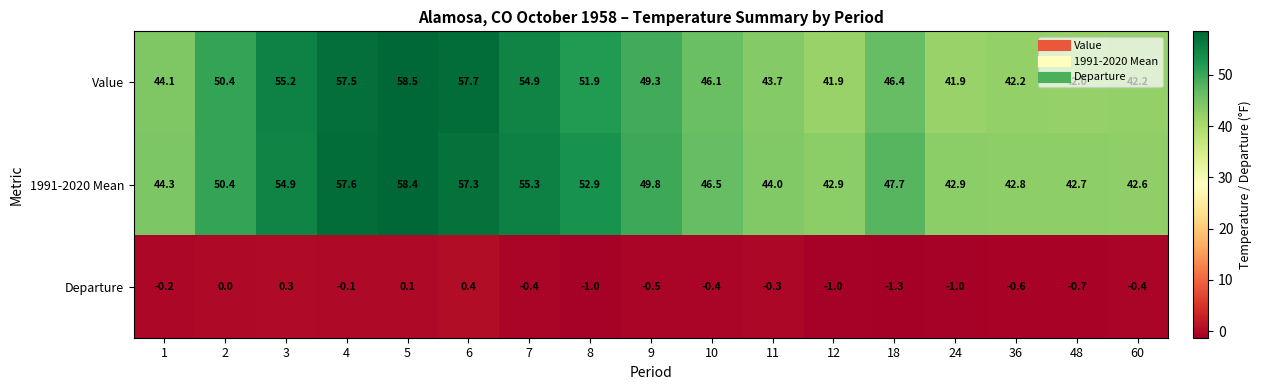

Which category has the highest value in the Departure series?

6